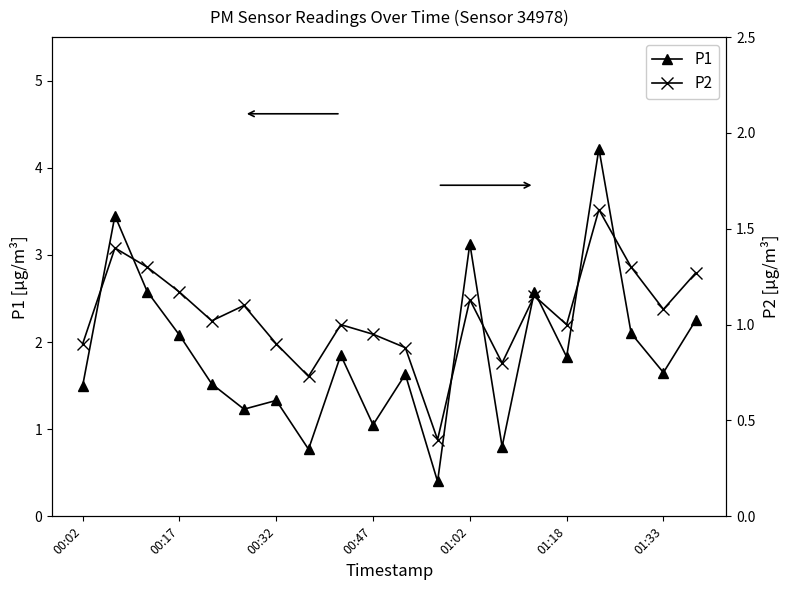

What is the difference between the maximum and minimum values in the P2 series?

1.2